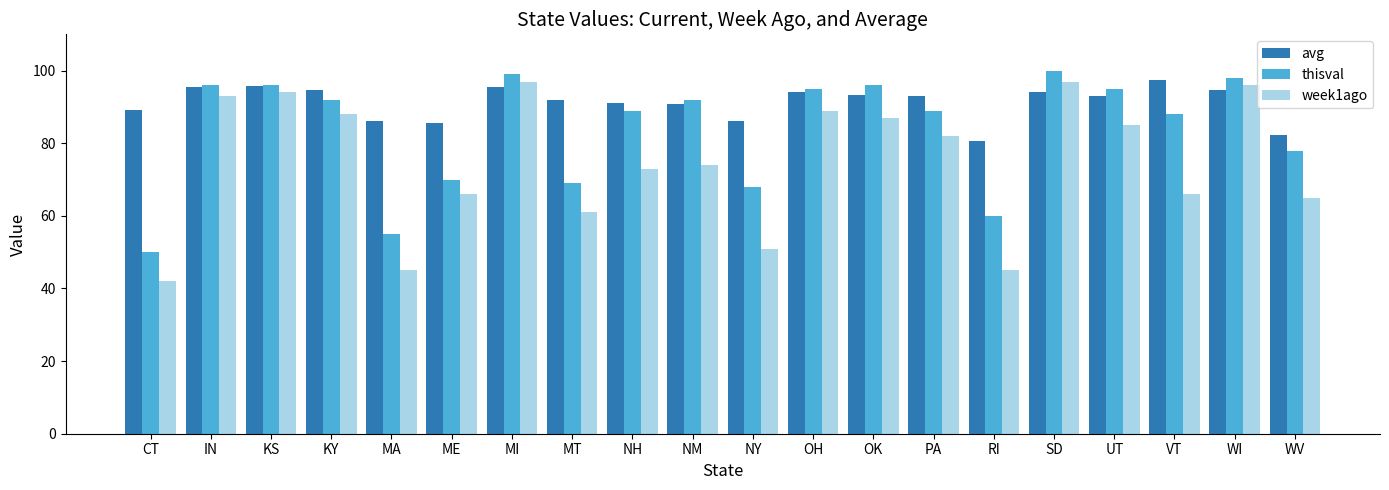

The thisval series shows 92.0 at NM. True or false?

True